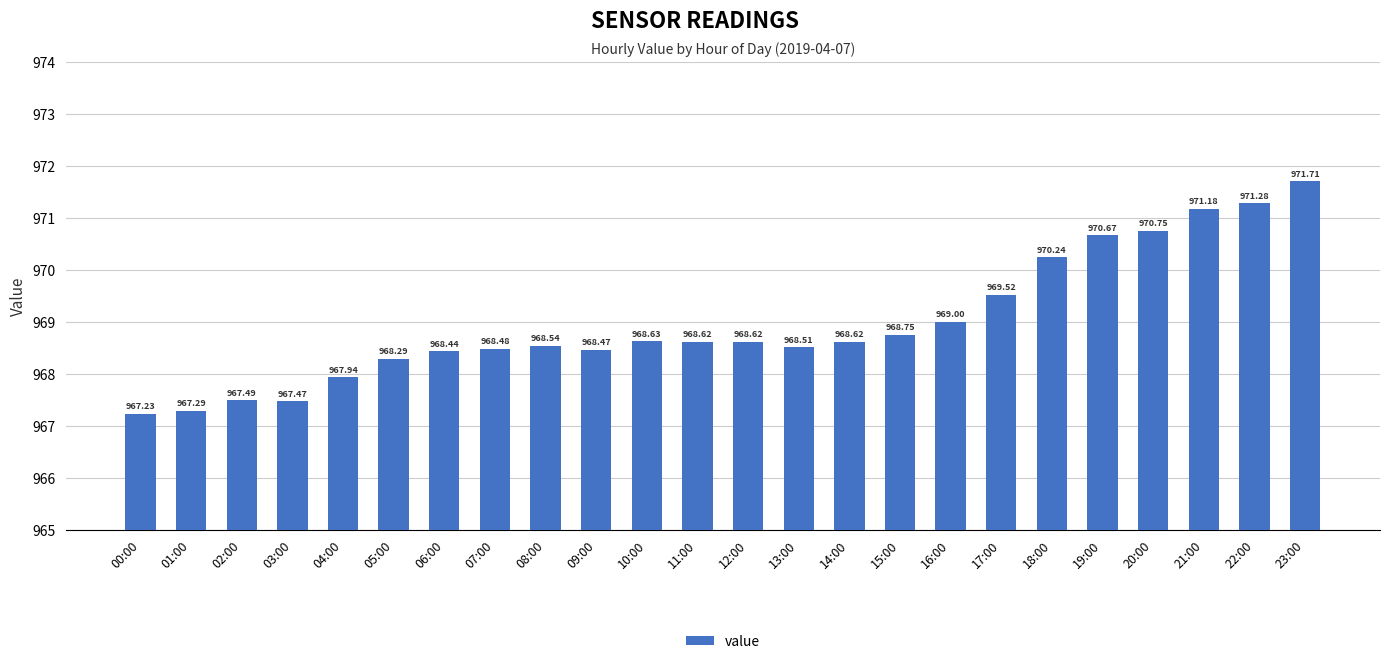

Which category has the lowest value across all series?

00:00